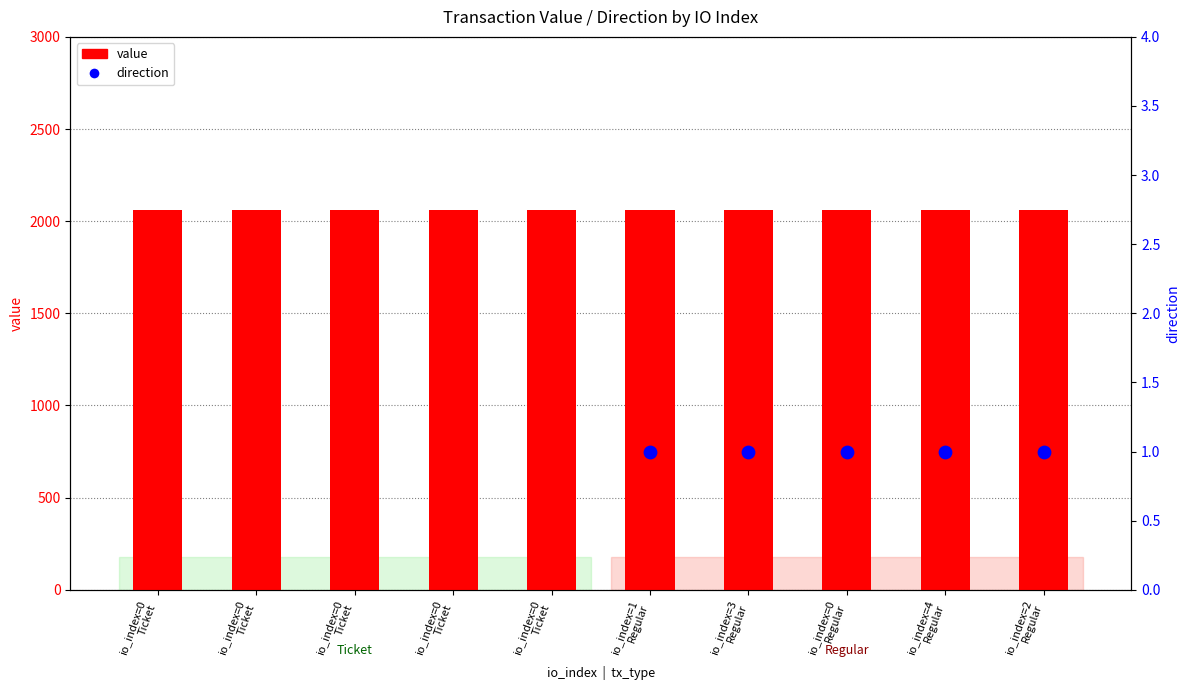

What is the total value across all series at io_index=0
Ticket?

2060.0